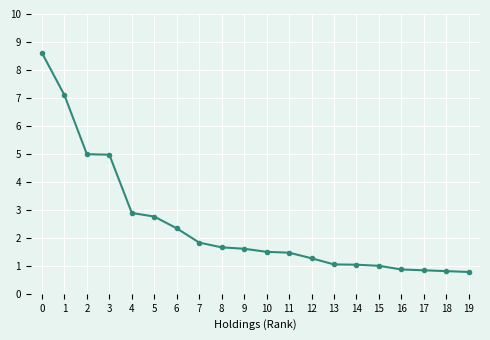

The value at 14 is 1.0. True or false?

True